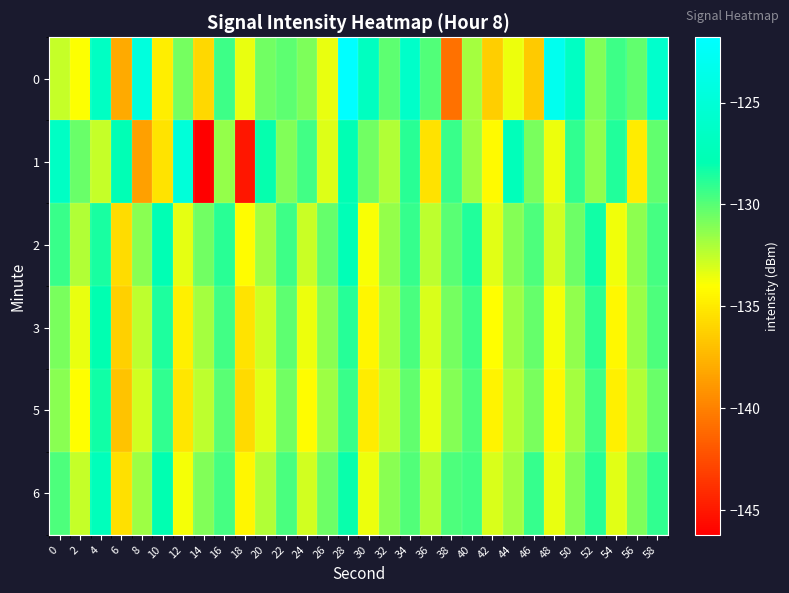

Which has a higher value, 36 or 56?

36